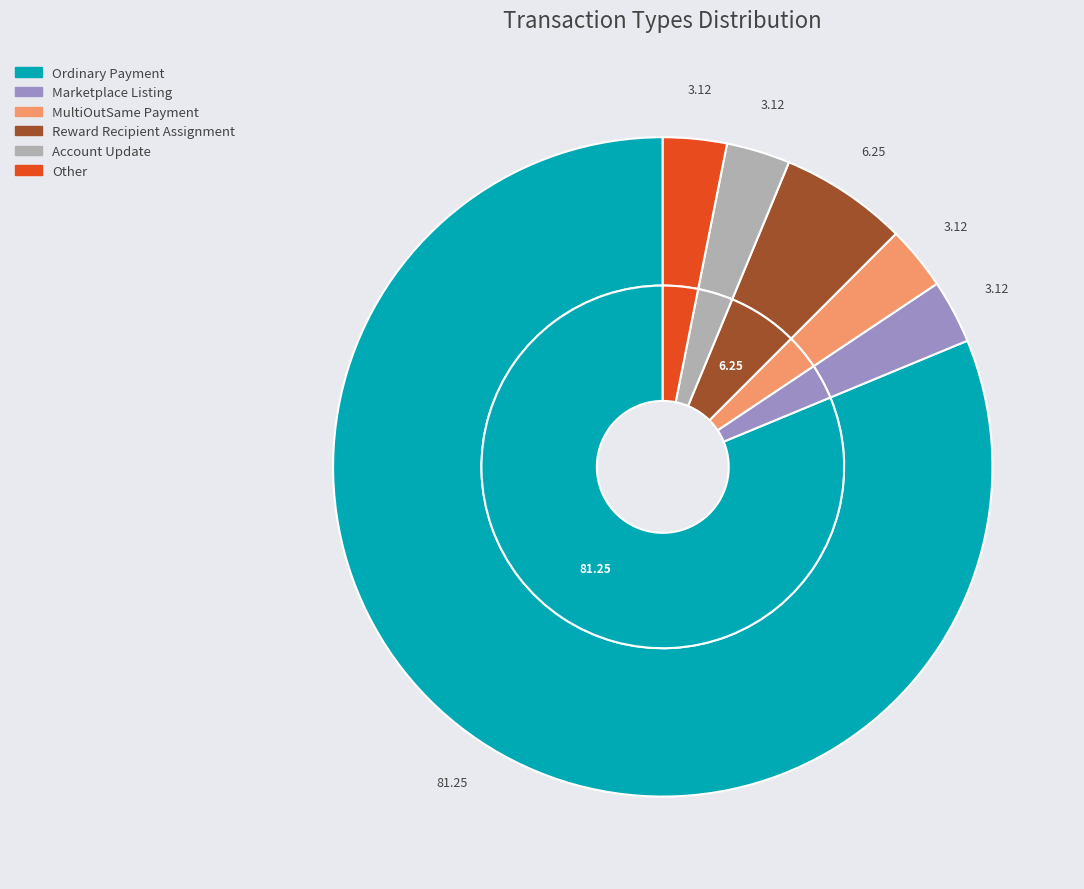

Which has a higher value, Reward Recipient Assignment or Ordinary Payment?

Ordinary Payment